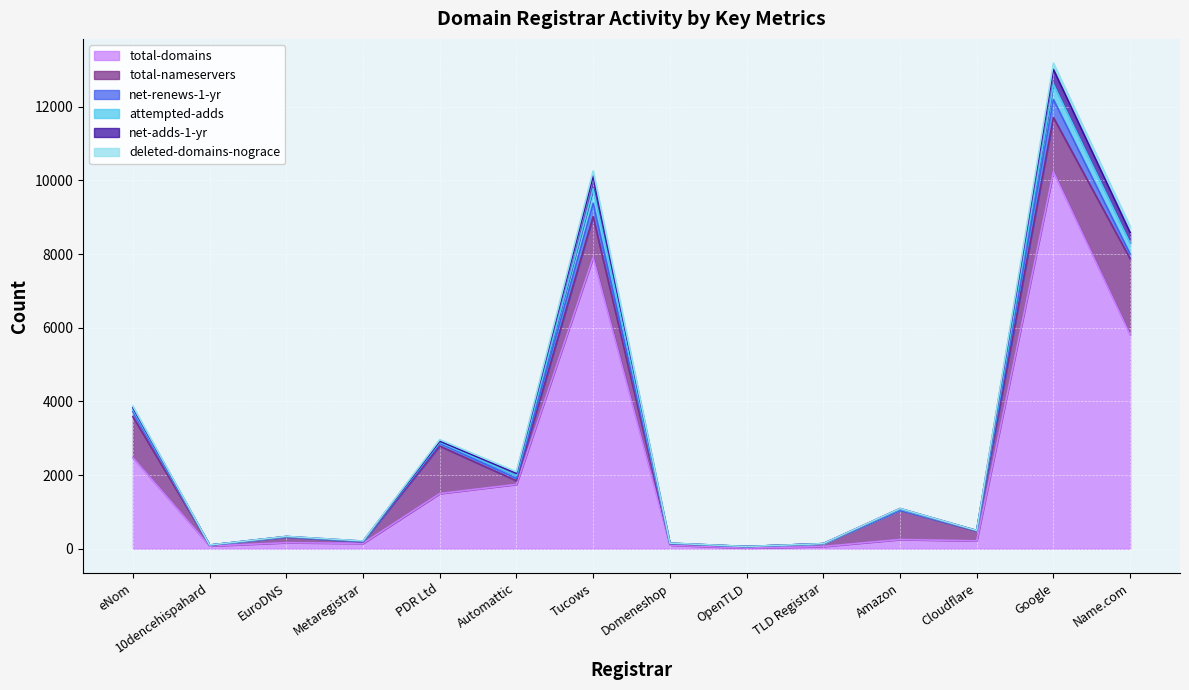

What is the value of the total-domains point at the 7th from the left?

7909